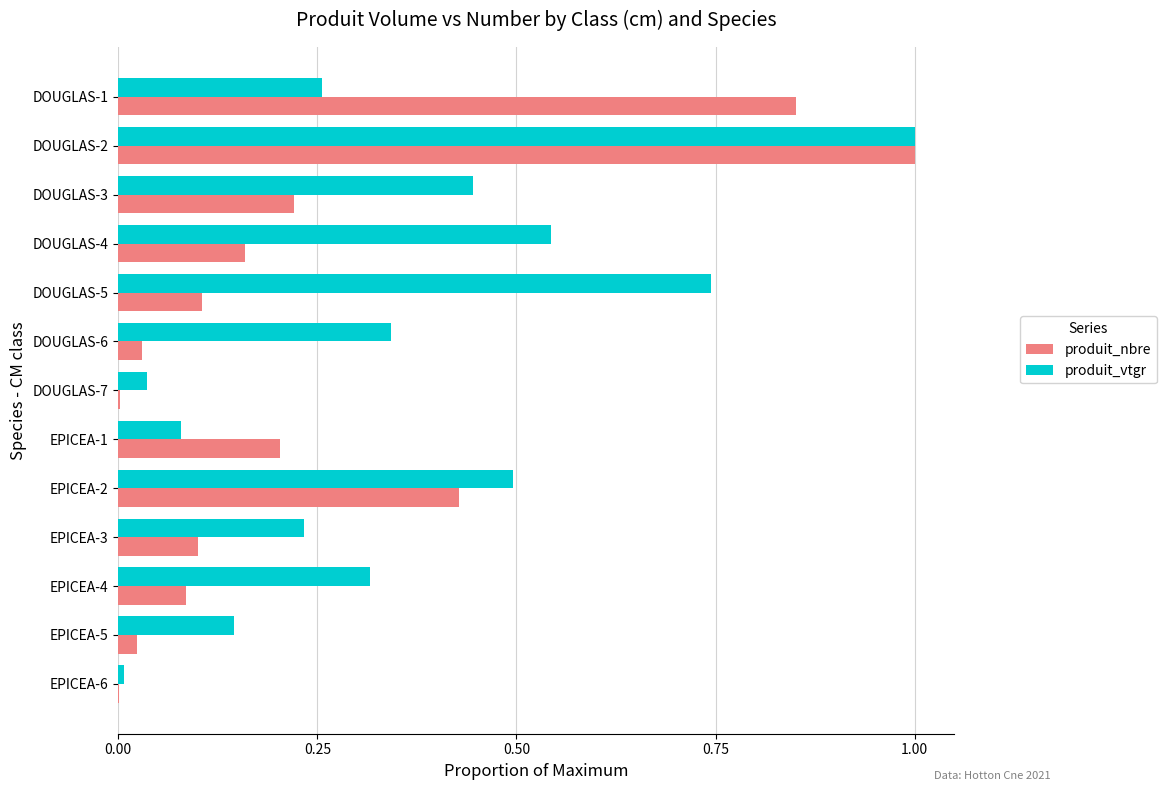

What is the sum of the produit_vtgr values at DOUGLAS-2 and DOUGLAS-4?

1.5